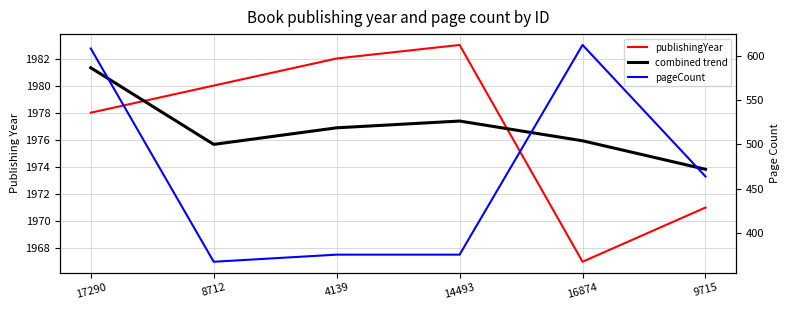

What is the difference between the highest and lowest values at 9715?

1509.8